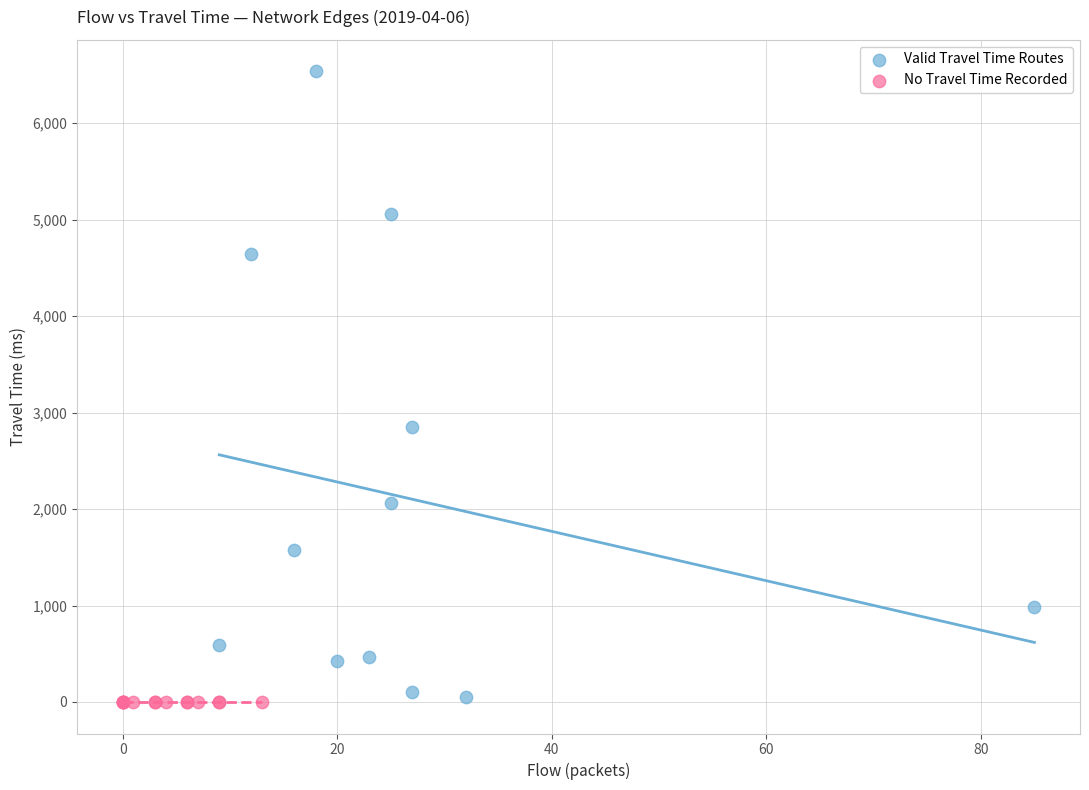

What are all the series names shown in the legend?

Valid Travel Time Routes, No Travel Time Recorded